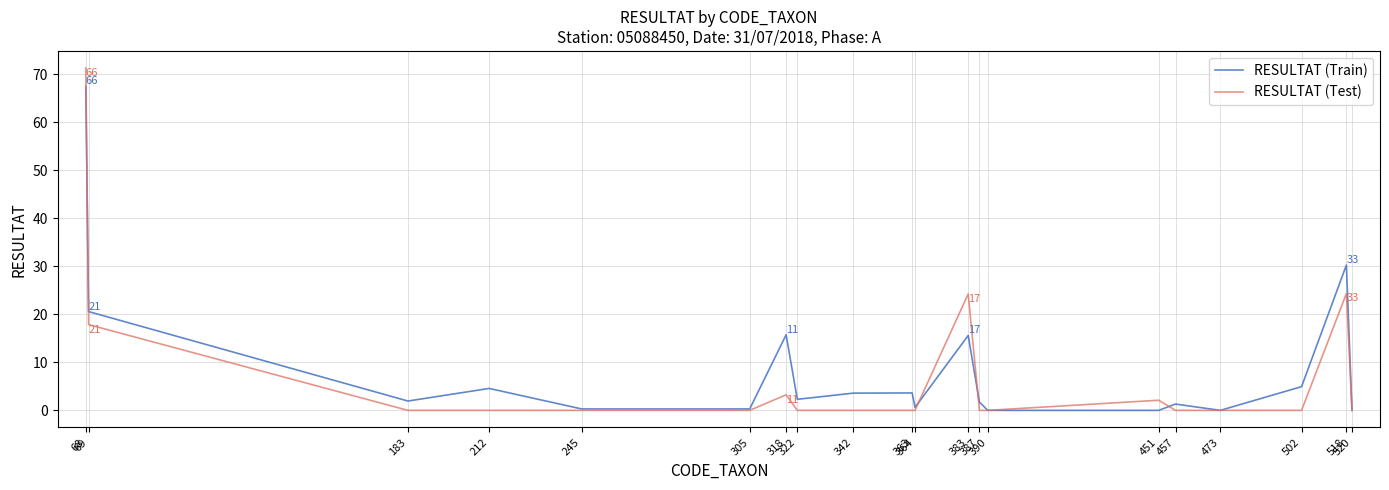

What are all the series names shown in the legend?

RESULTAT (Train), RESULTAT (Test)